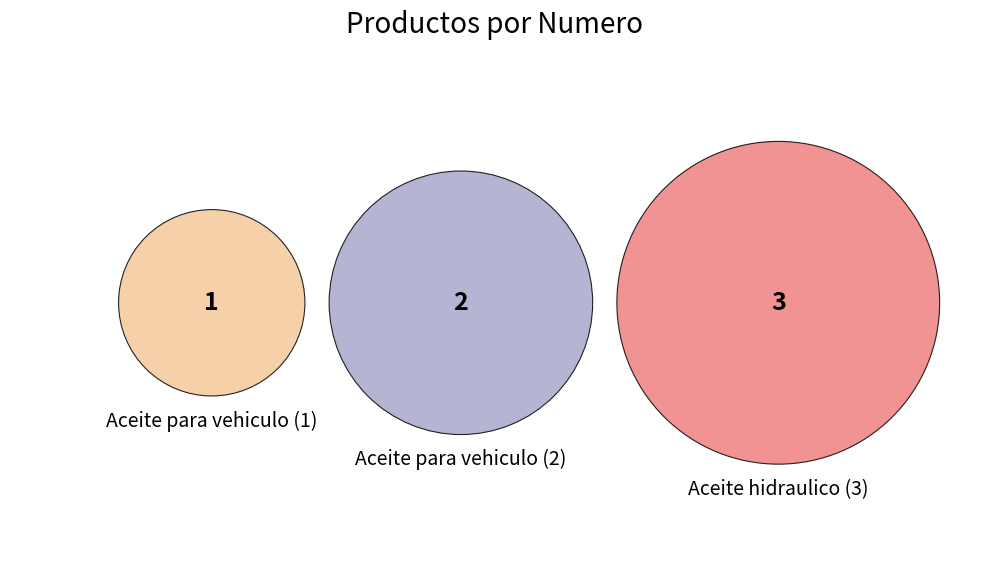

Which has a higher value, Aceite para vehiculo (1) or Aceite para vehiculo (2)?

Aceite para vehiculo (2)